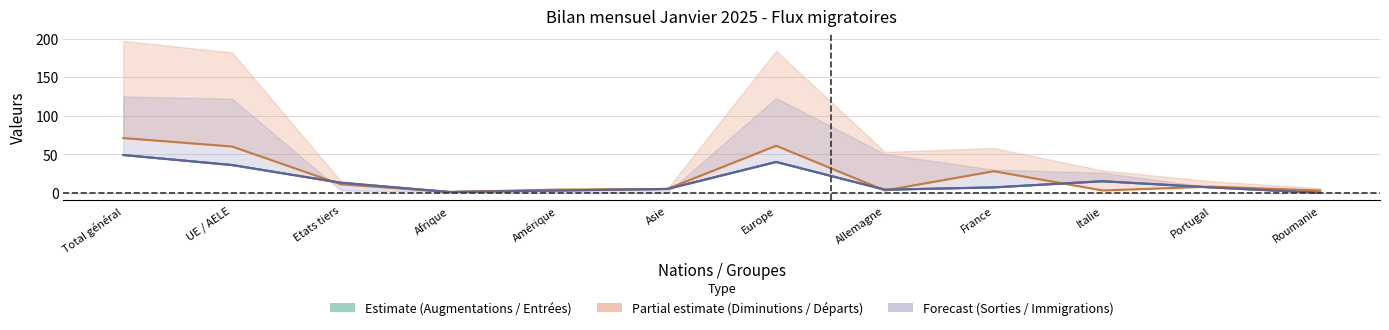

What is the difference between the Immigrations values at UE / AELE and Italie?

21